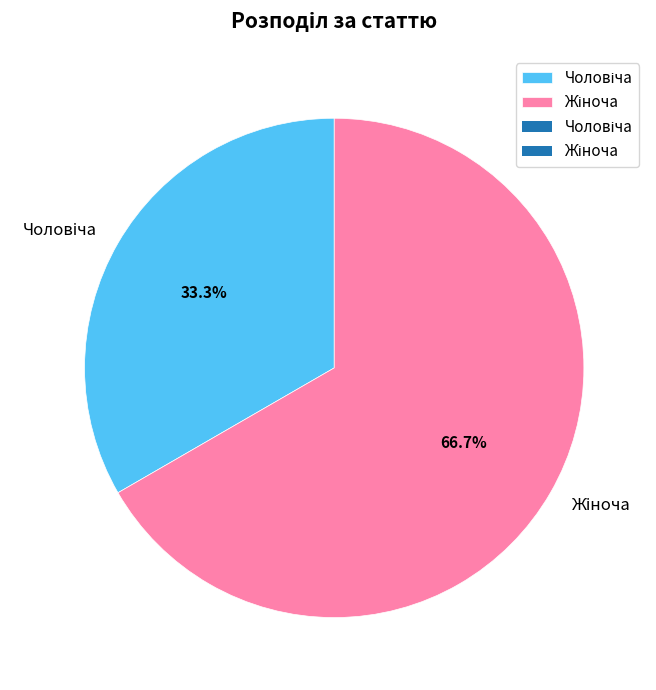

Does any single category account for the majority?

Yes